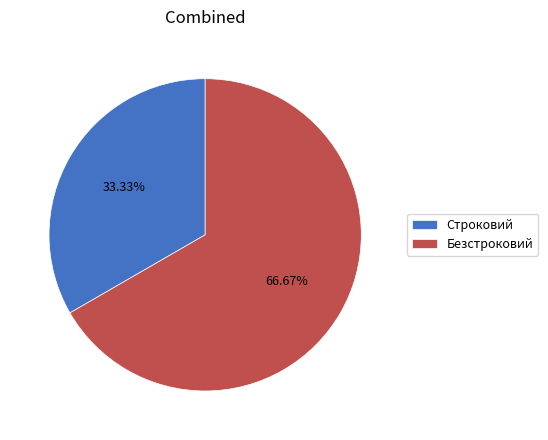

Which category has the smallest portion of the pie?

Строковий